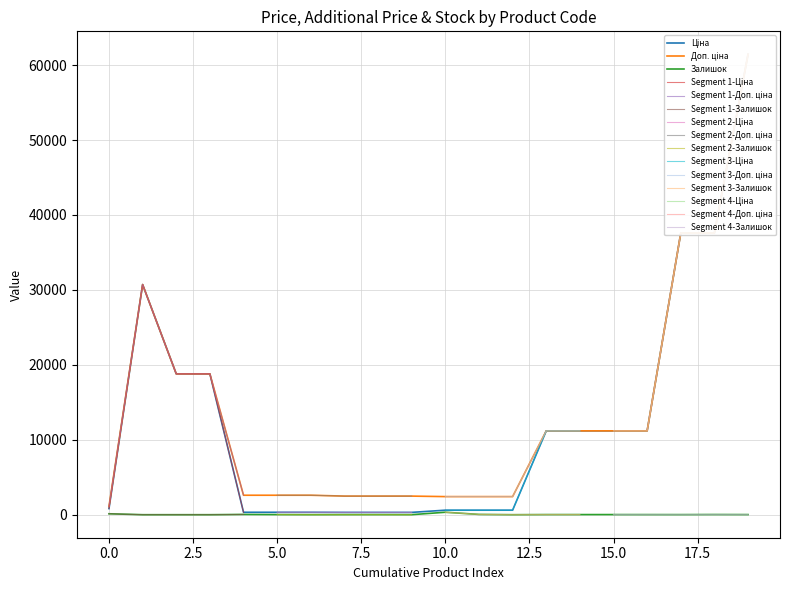

How many lines are shown in the chart?

3